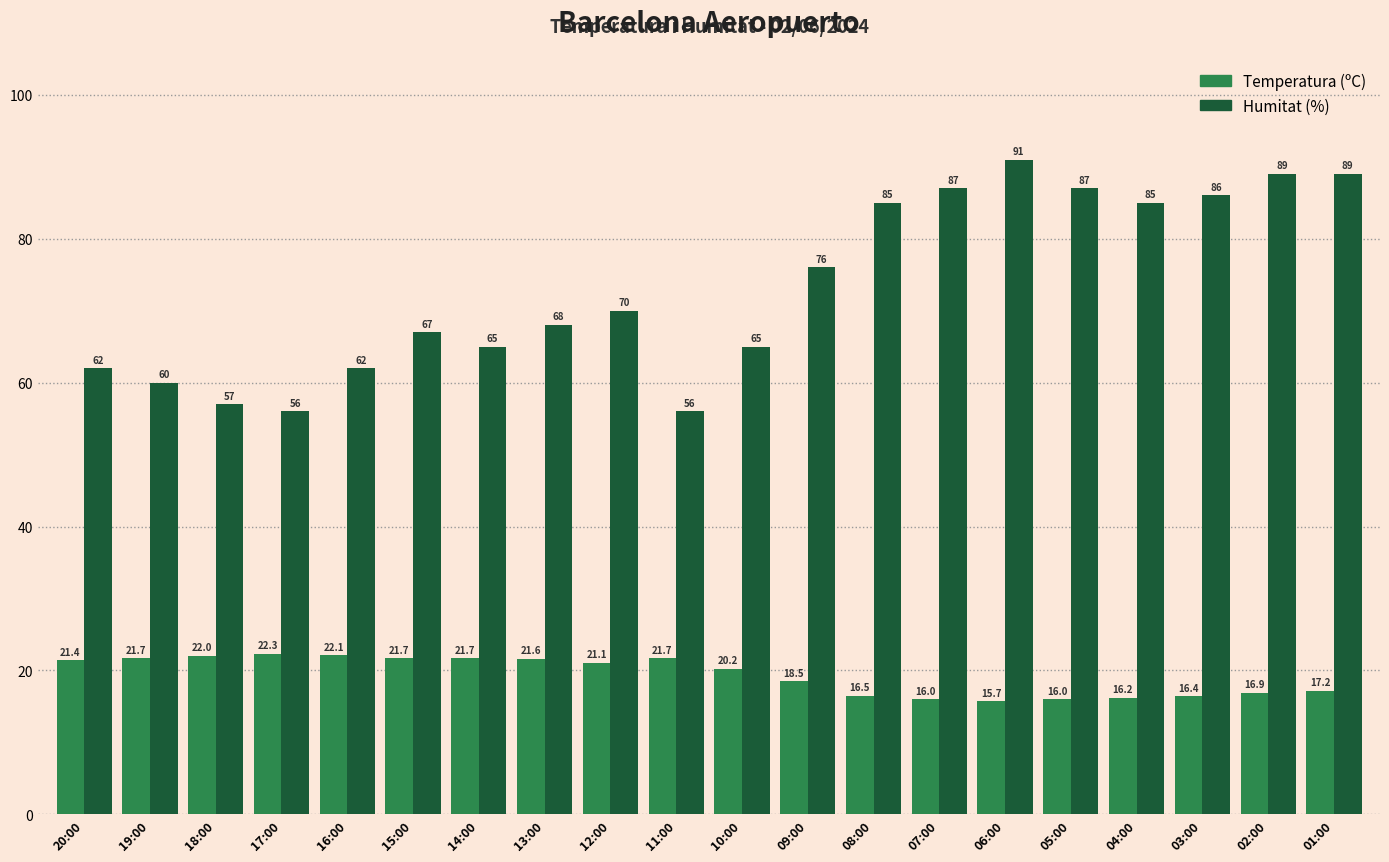

Reading right to left, transcribe all the data shown in this chart.

Temperatura (ºC): 17.2	16.9	16.4	16.2	16.0	15.7	16.0	16.5	18.5	20.2	21.7	21.1	21.6	21.7	21.7	22.1	22.3	22.0	21.7	21.4
Humitat (%): 89.0	89.0	86.0	85.0	87.0	91.0	87.0	85.0	76.0	65.0	56.0	70.0	68.0	65.0	67.0	62.0	56.0	57.0	60.0	62.0